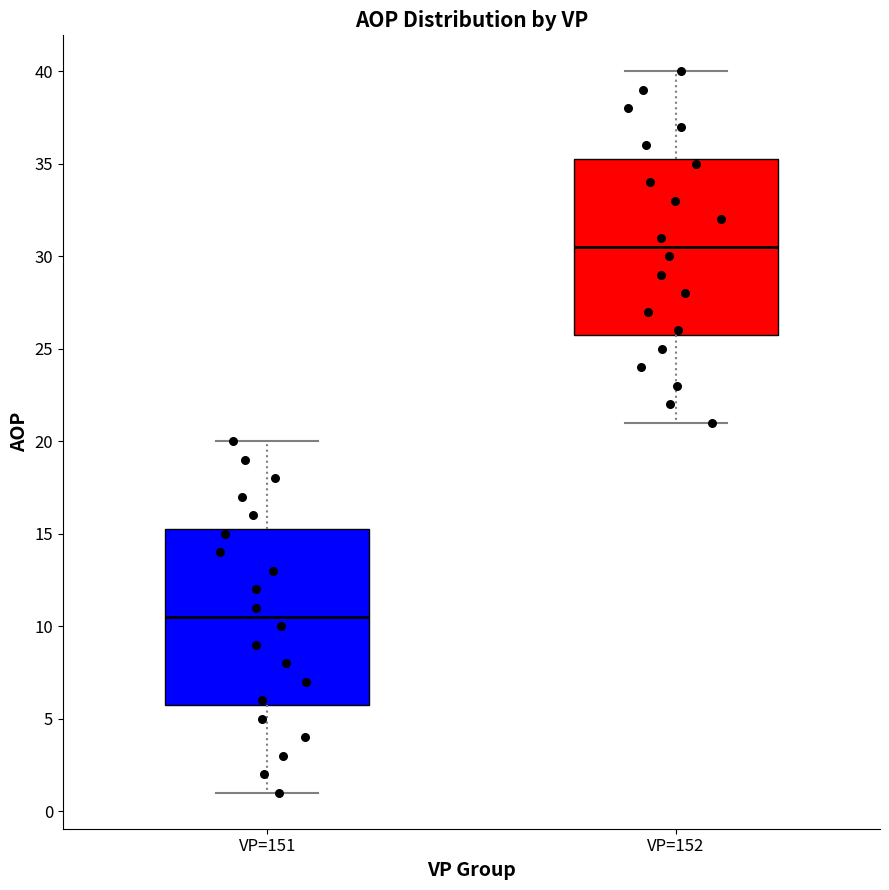

Where is the lower edge of the box for VP=152 on the y-axis? The values are not printed on the chart, so give them approximately, as read against the axis.

26.0